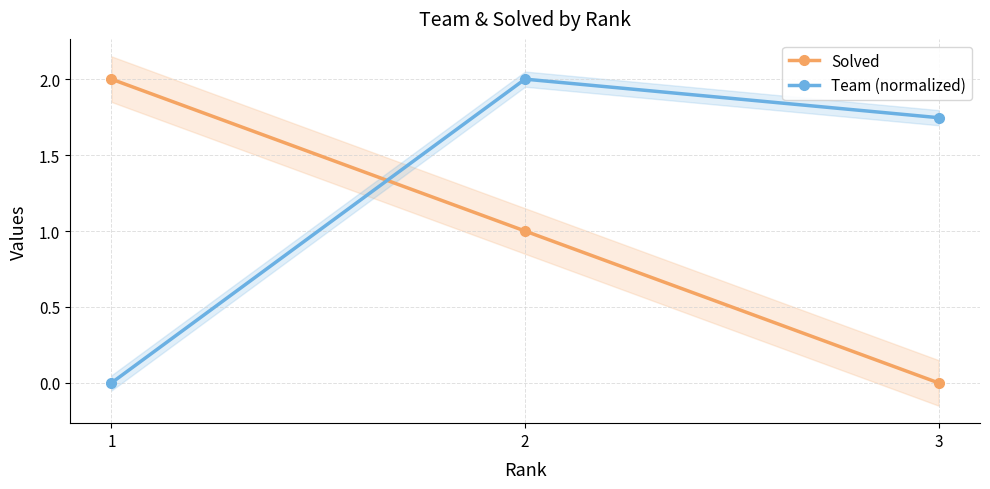

What is the sum of the Team (normalized) values at 3 and 2?

3.7